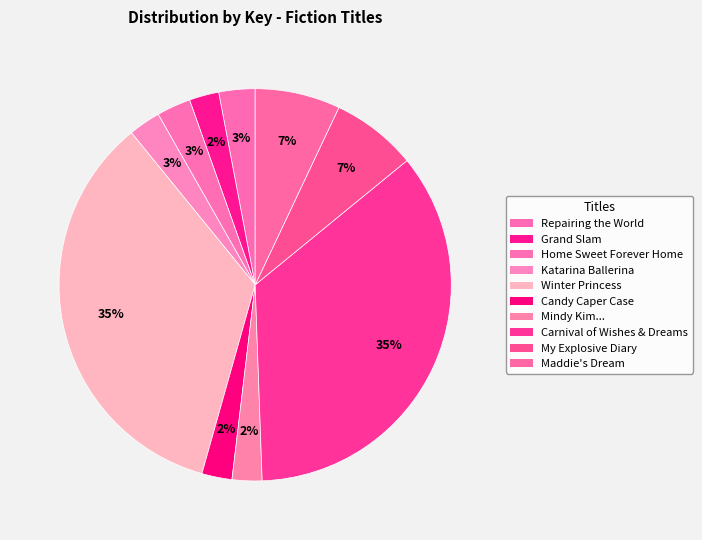

How many segments does this pie chart have?

10